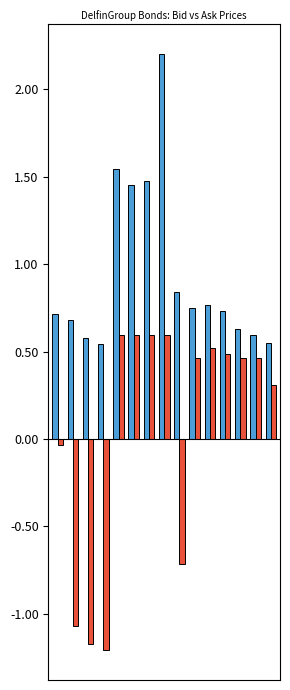

How many bars are there in each group?

2